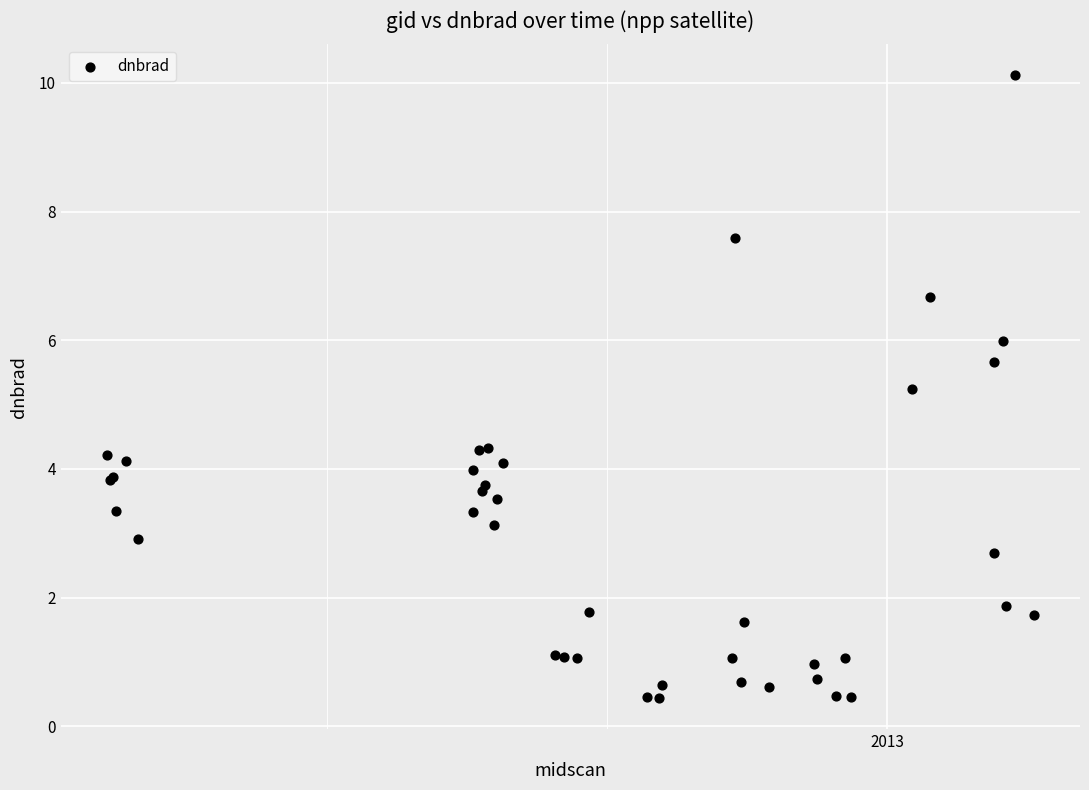

What Y value in the scatter plot is closest to 5?

5.2